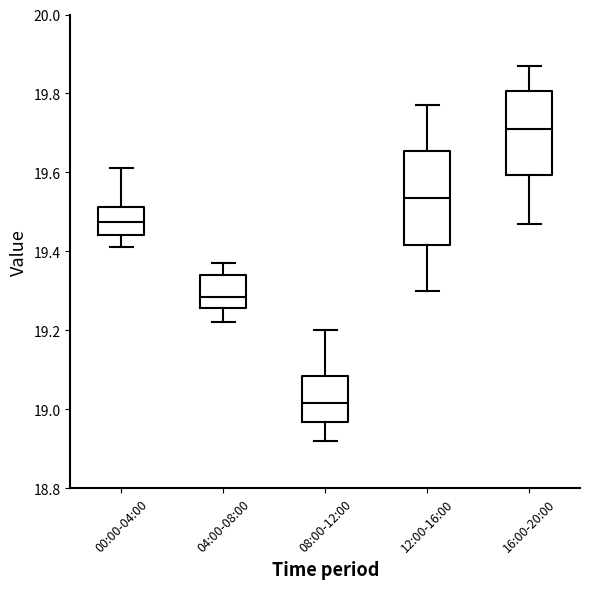

Comparing the boxes themselves (not the whiskers), which one is the tallest?

12:00-16:00